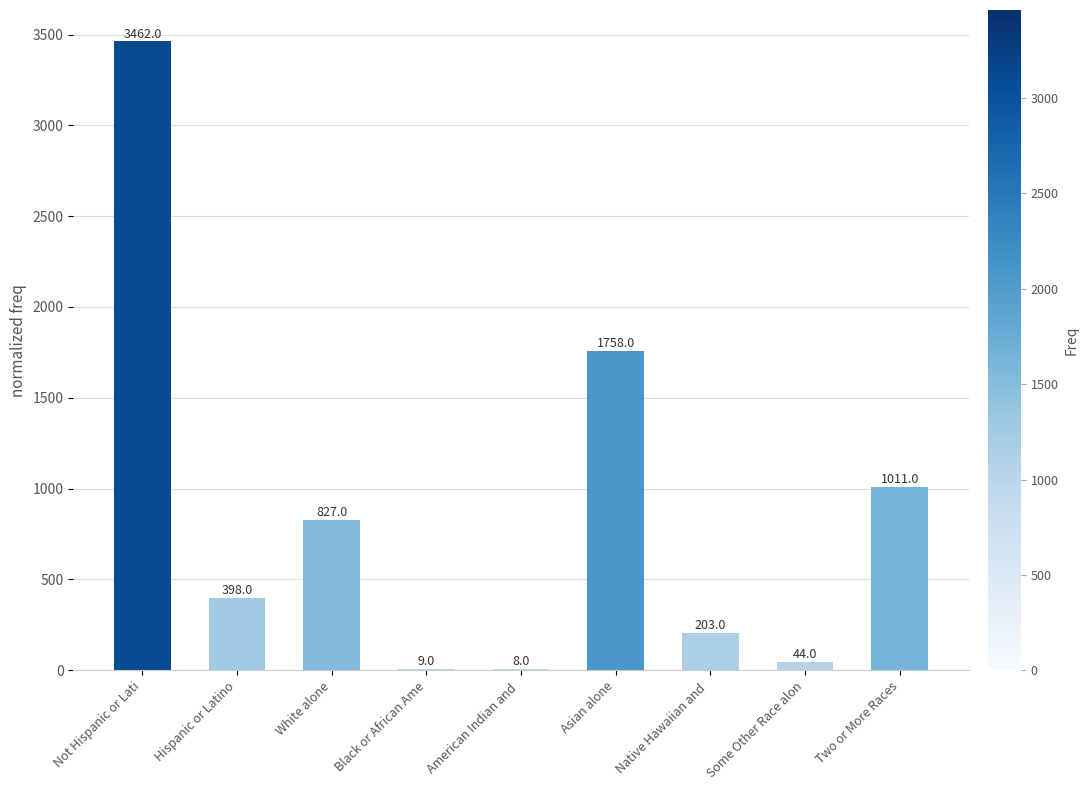

What is the greatest value displayed?

3462